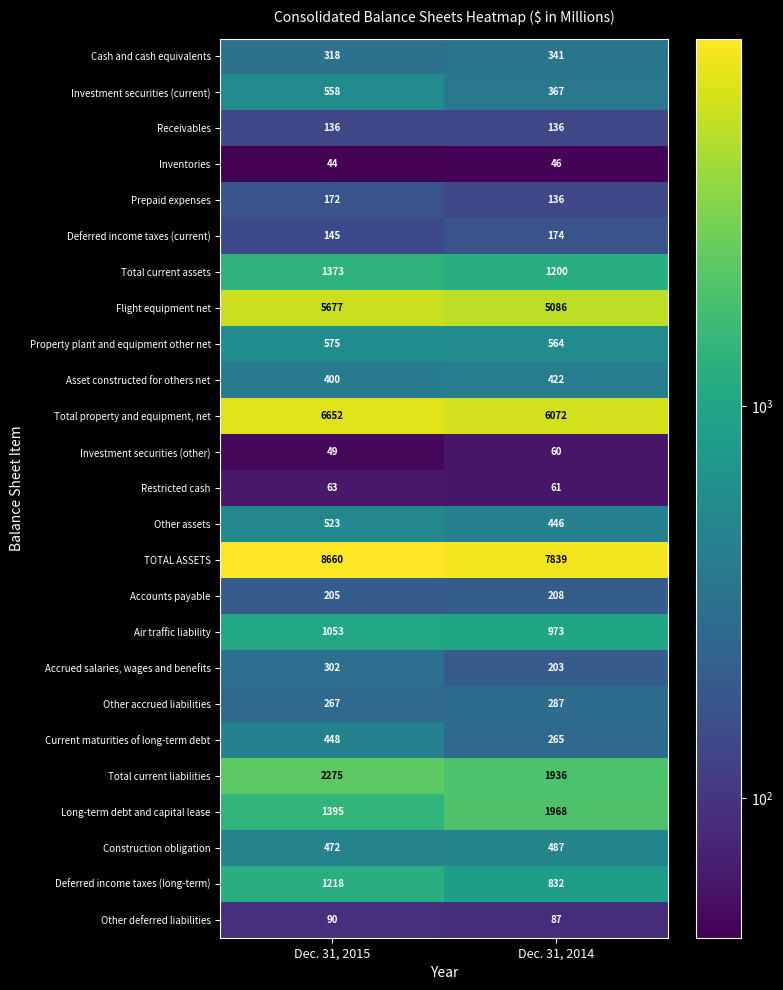

At which label does Deferred income taxes (long-term) reach its minimum?

Dec. 31, 2014